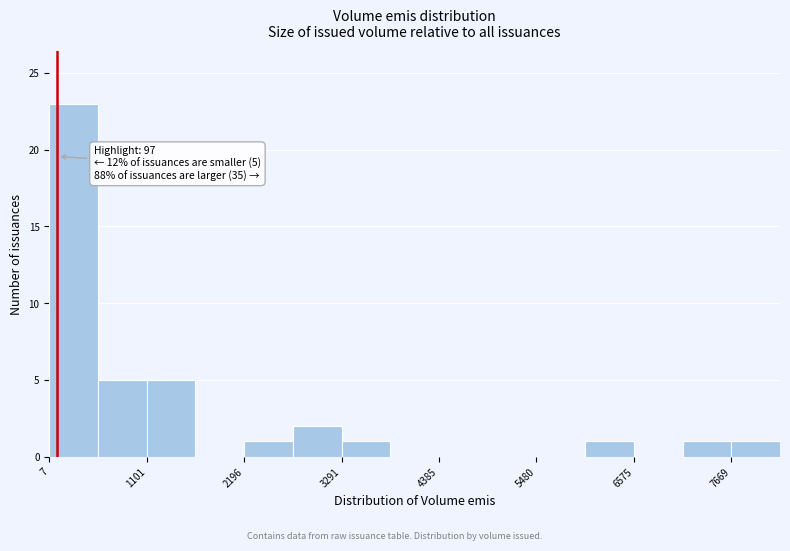

Read against the x-axis, roughly where is the centre of the tallest bar?

200